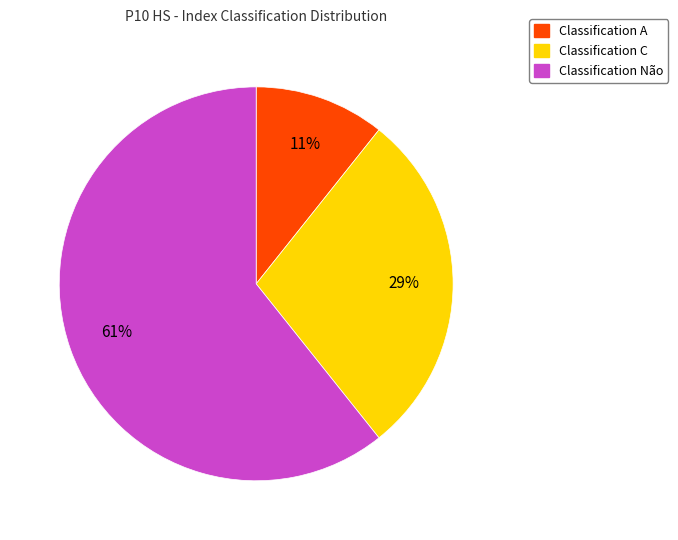

Count the number of slices in the pie.

3